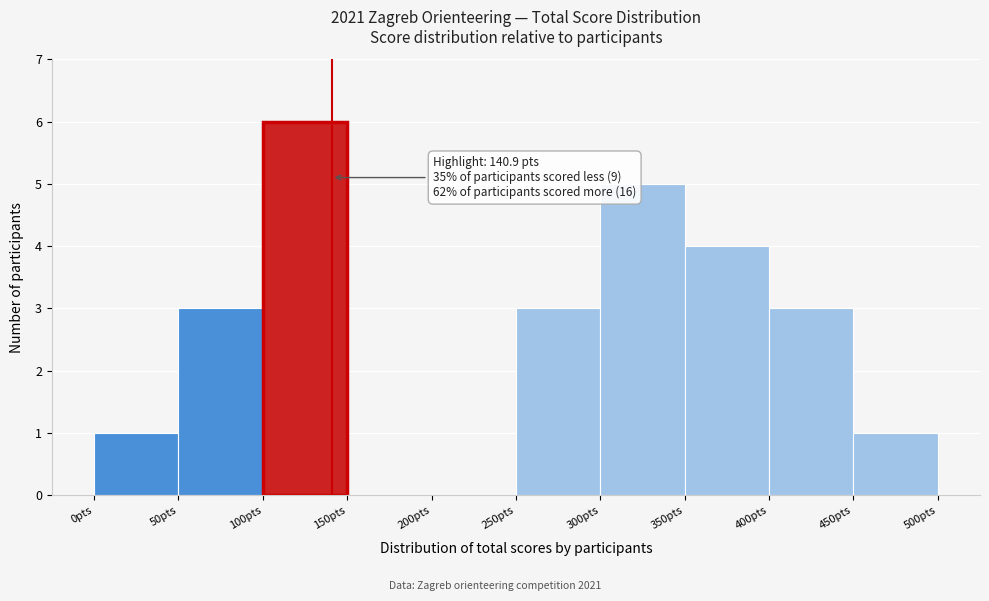

Over which range of the x-axis is the bar tallest?

100 to 150